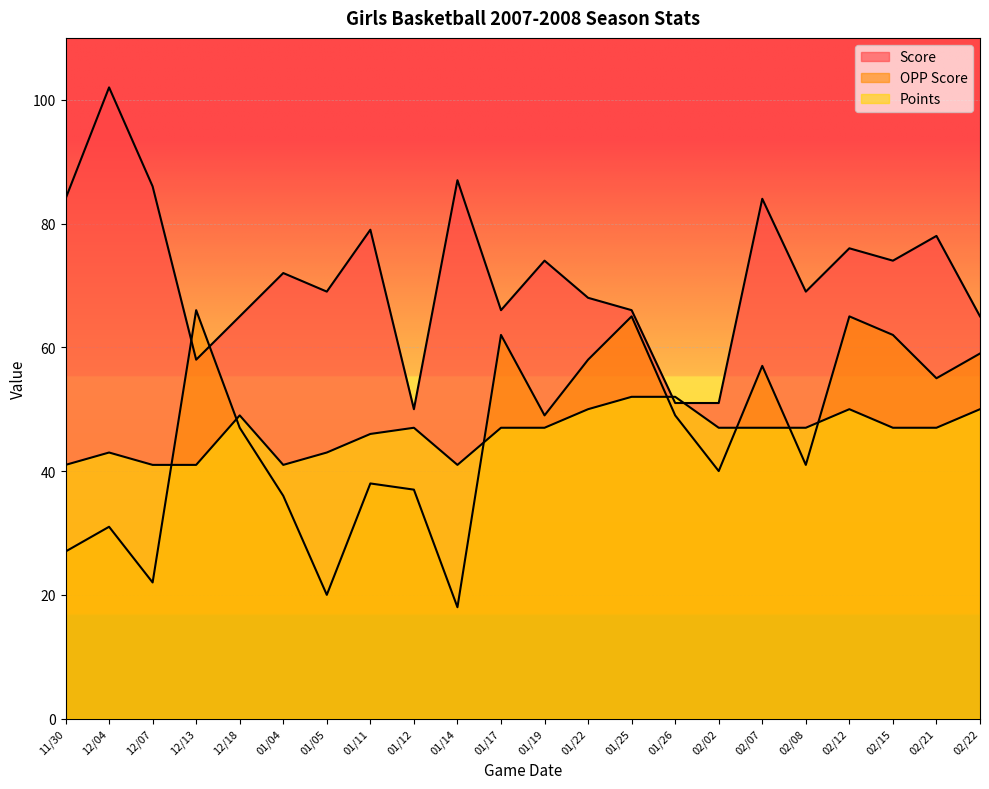

In OPP Score, how many points are lower than both neighbors (excluding endpoints)?

7